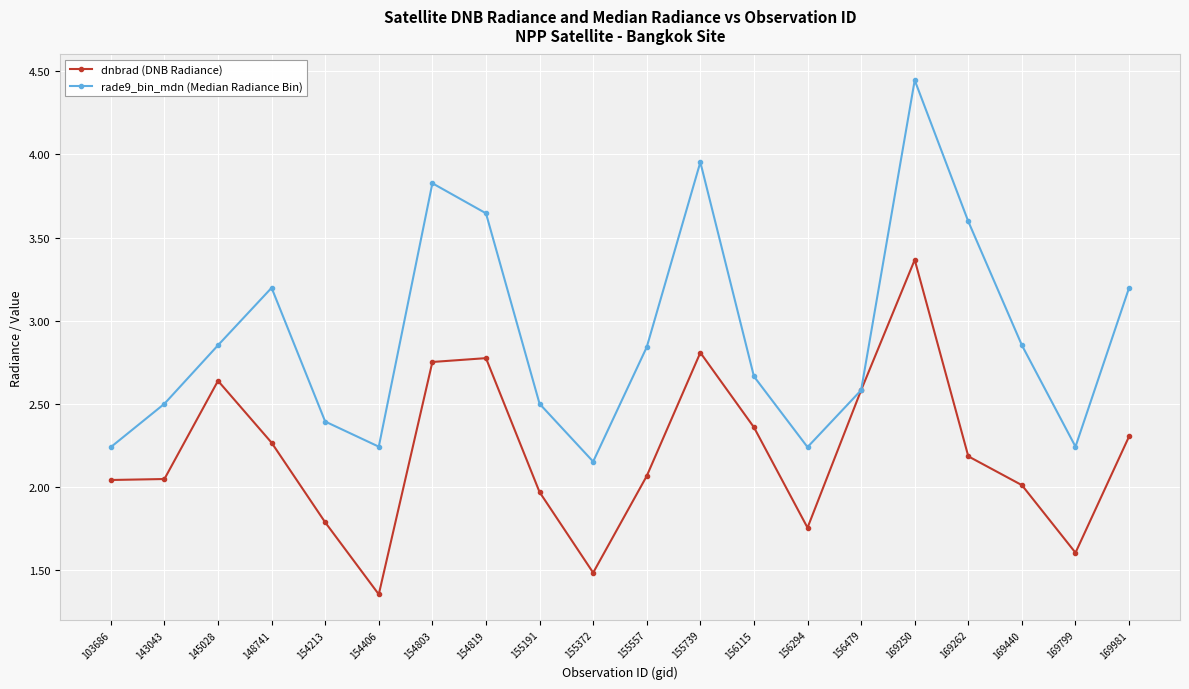

True or false: dnbrad (DNB Radiance) has more than 2 interior local peaks.

True